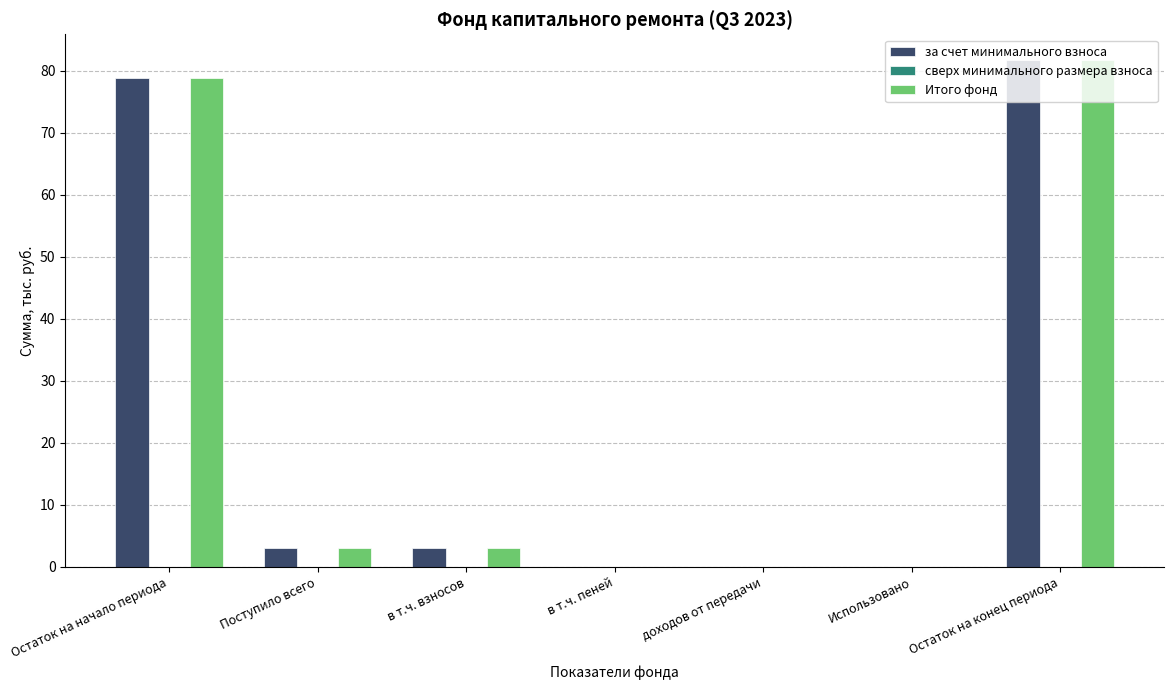

How many groups of bars are there?

7